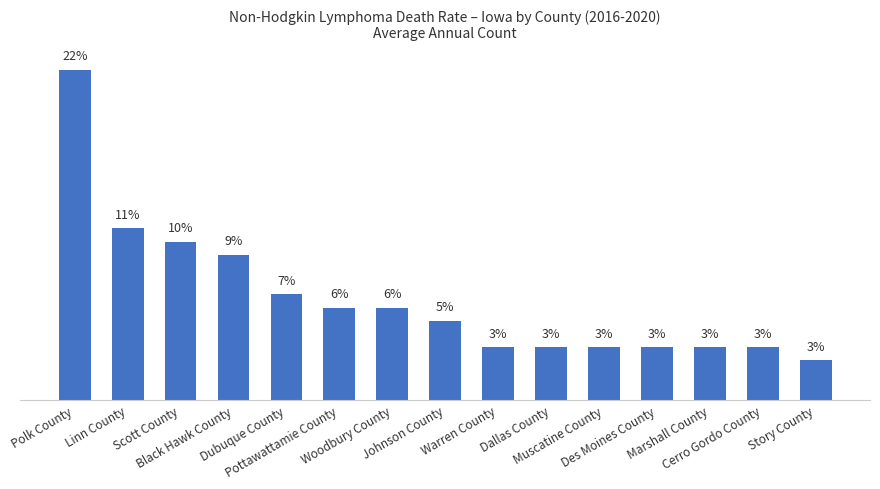

Is it true that the value at Dubuque County is 6.9?

True